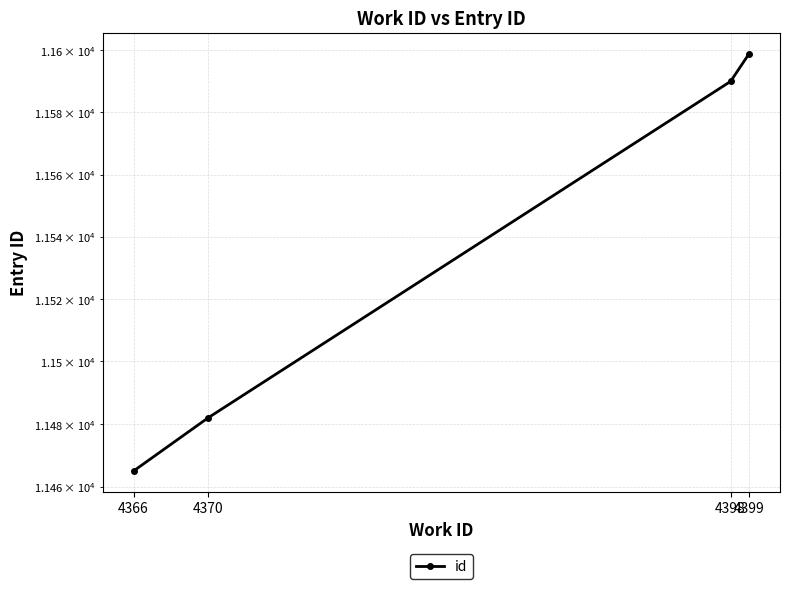

At which category does the chart reach its peak across all series?

4399